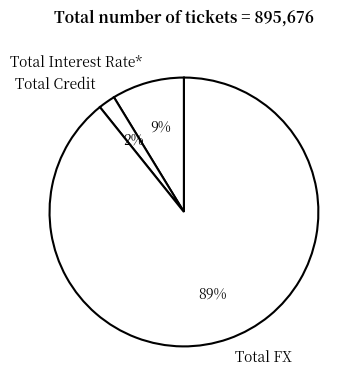

Rank the categories by value from lowest to highest.

Total Credit, Total Interest Rate*, Total FX